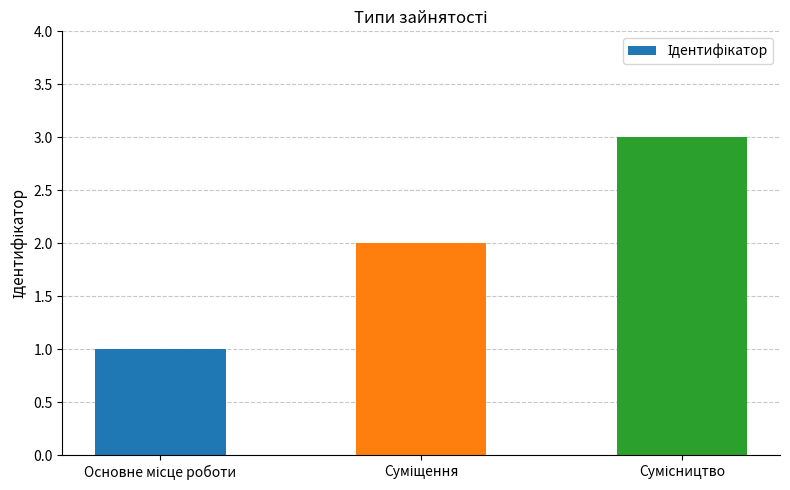

What is the greatest value displayed?

3